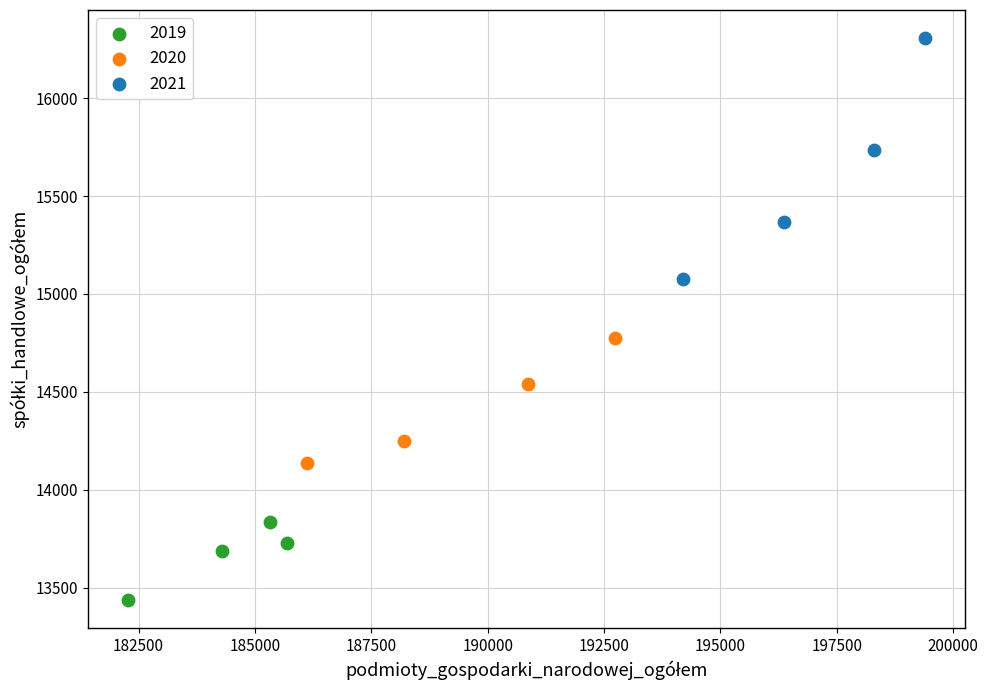

Which series contains the highest Y value?

2021